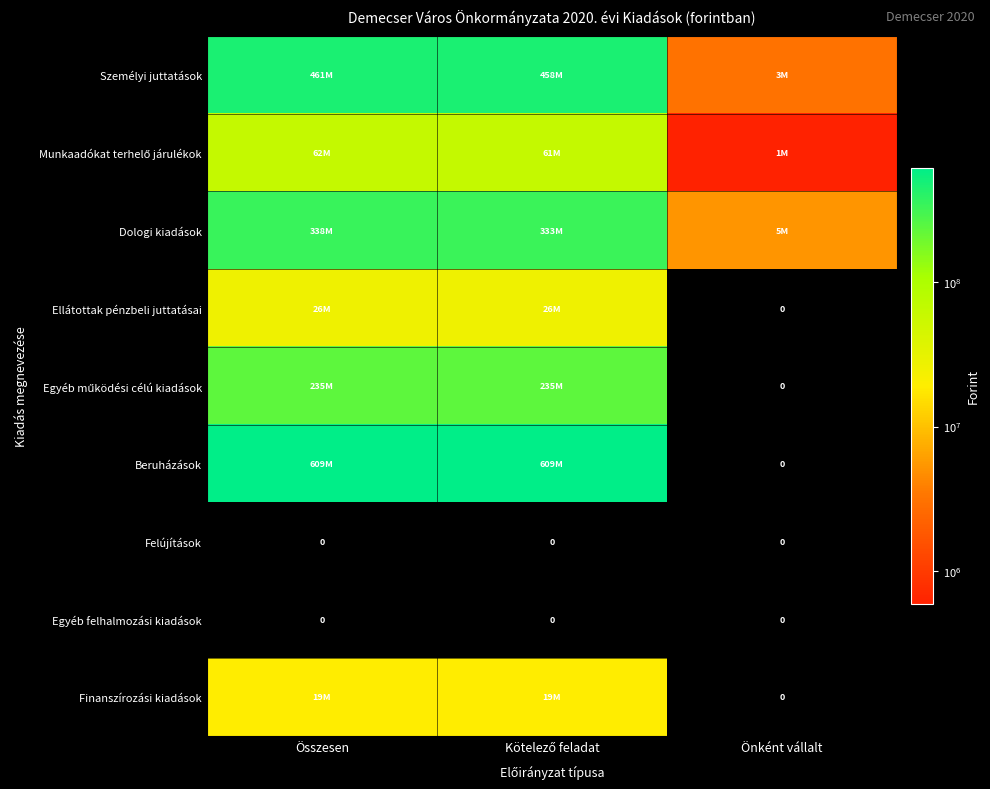

Count the number of categories in the chart.

3